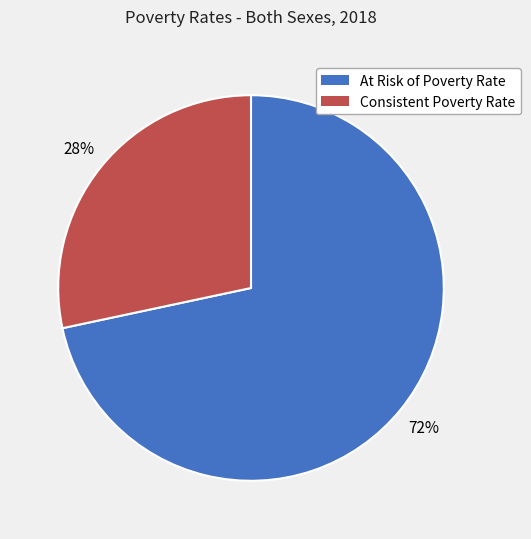

Which category accounts for the majority?

At Risk of Poverty Rate